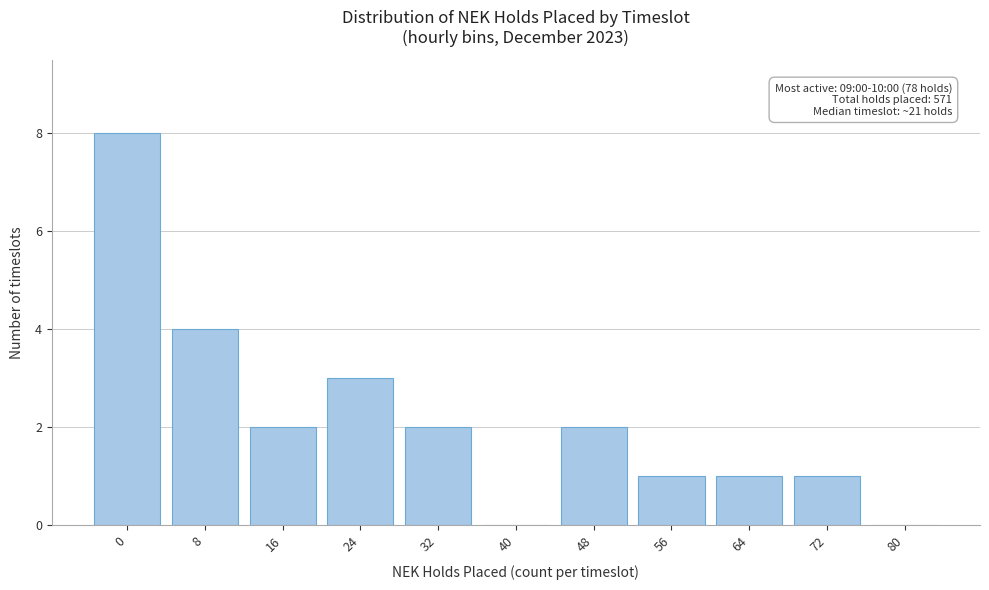

Reading left to right, list all the values displayed in this chart.

0=8	8=4	16=2	24=3	32=2	40=0	48=2	56=1	64=1	72=1	80=0